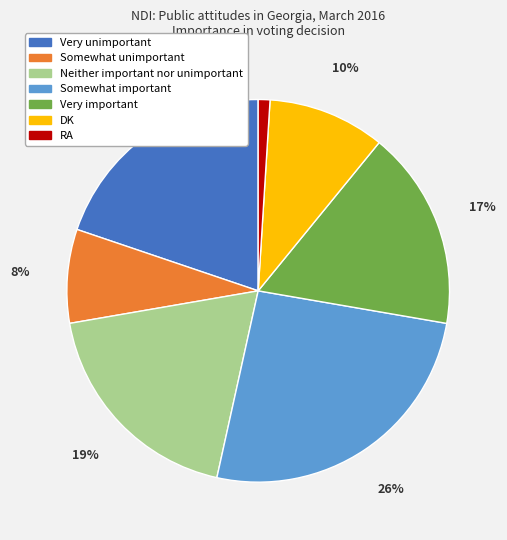

Is it true that Very unimportant is 28% of the pie?

False